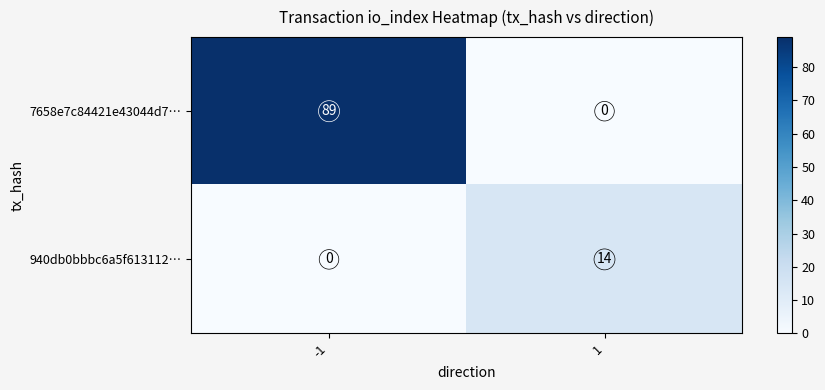

Is it true that 940db0bbbc6a5f613112… equals 14 at 1?

True